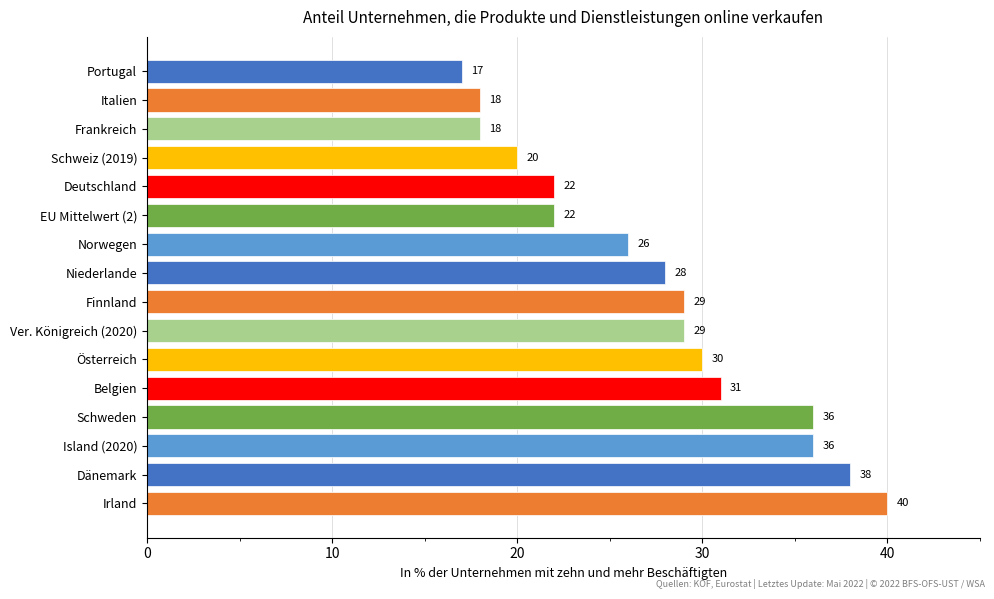

What is the average value?

28